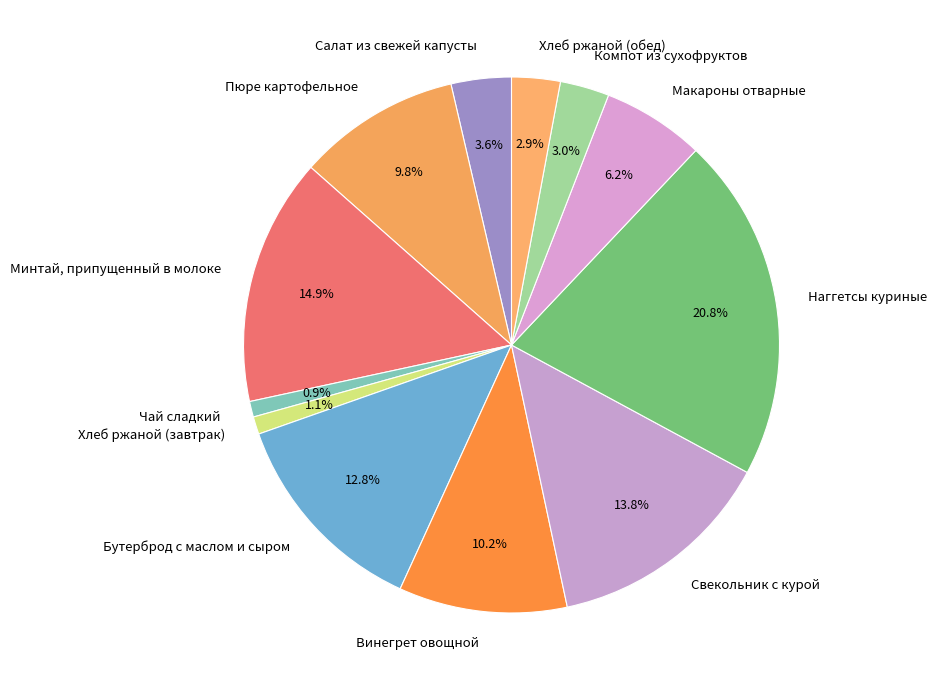

What percentage do Пюре картофельное and Хлеб ржаной (завтрак) together represent?

10.9%